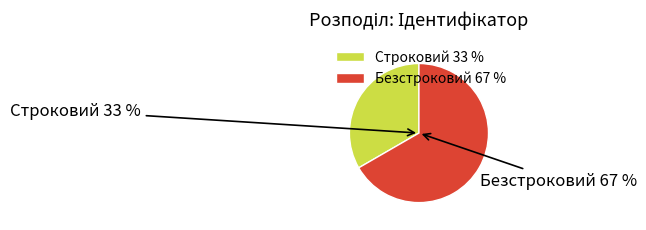

Which has a higher value, Безстроковий or Строковий?

Безстроковий